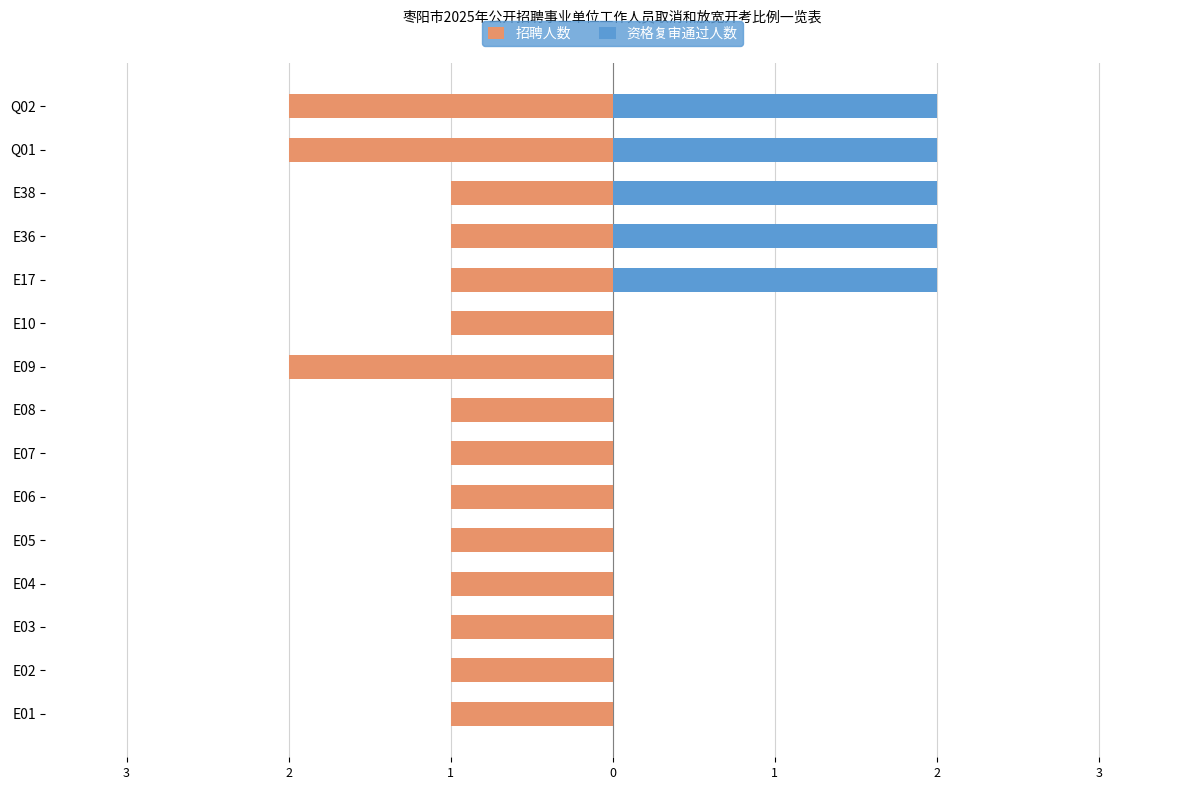

What is the difference between the maximum and minimum values in the 资格复审通过人数 series?

2